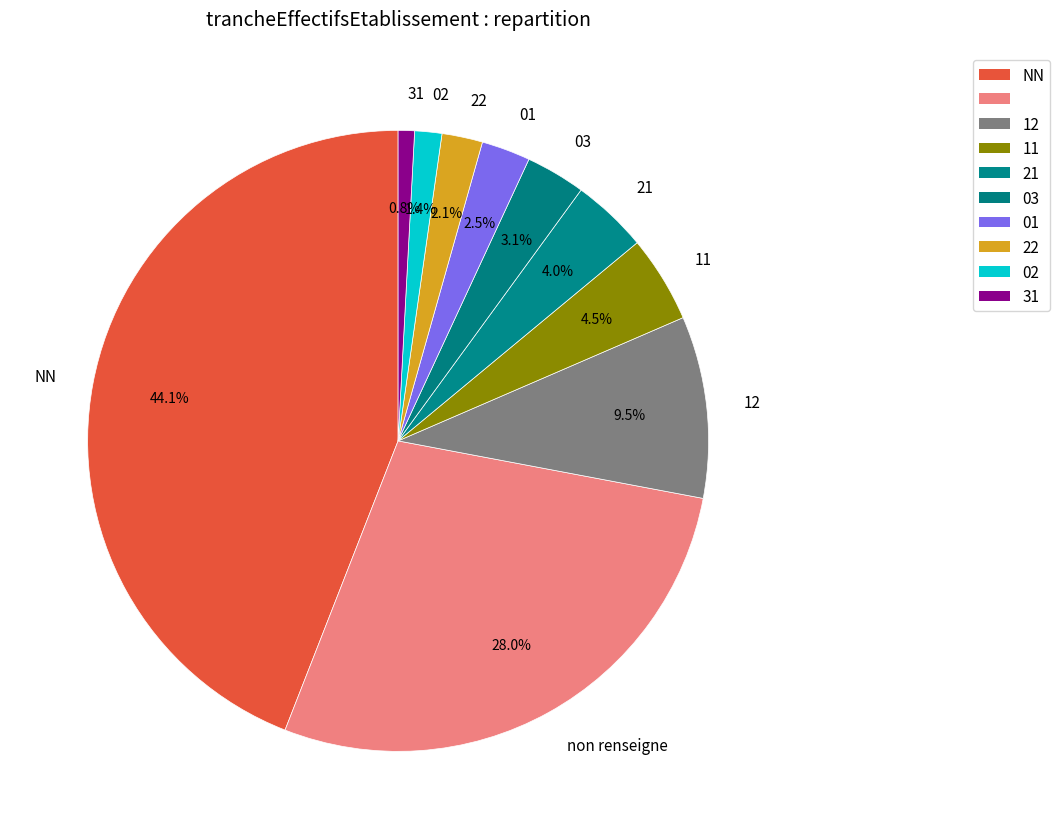

How many slices are in this pie chart?

10